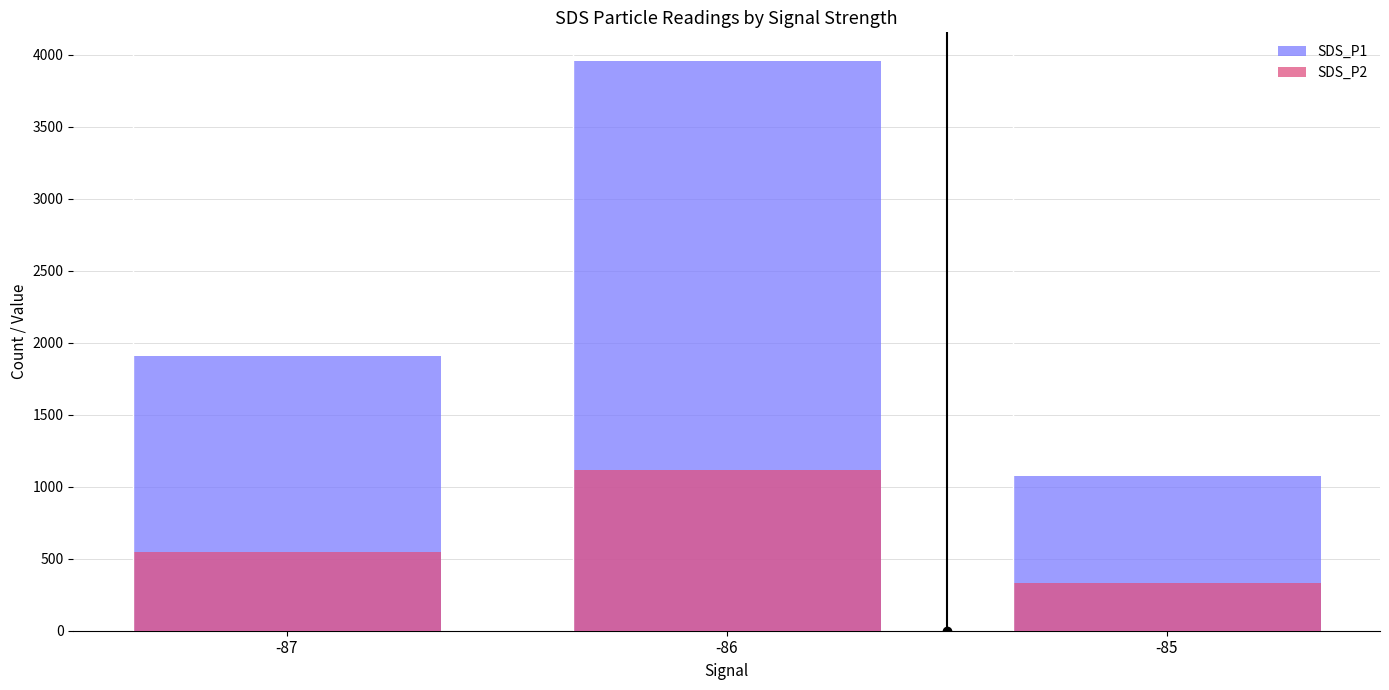

What is the sum of all SDS_P2 values?

2000.7